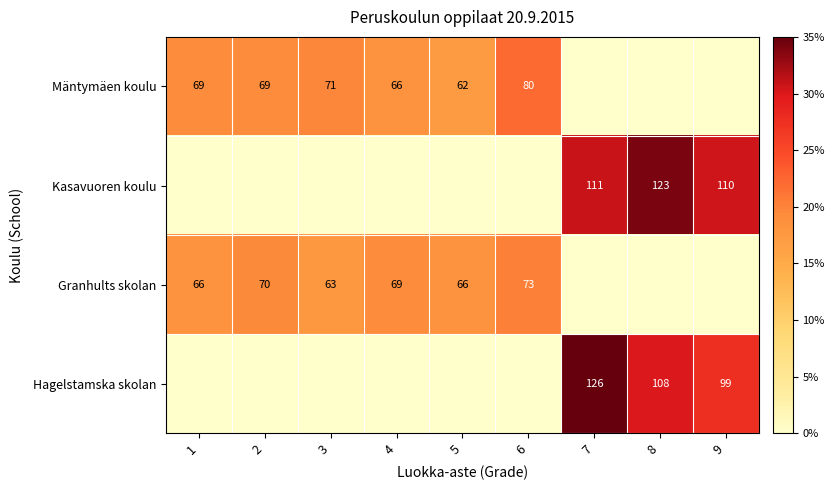

True or false: Kasavuoren koulu has a value of 51 at 7.

False